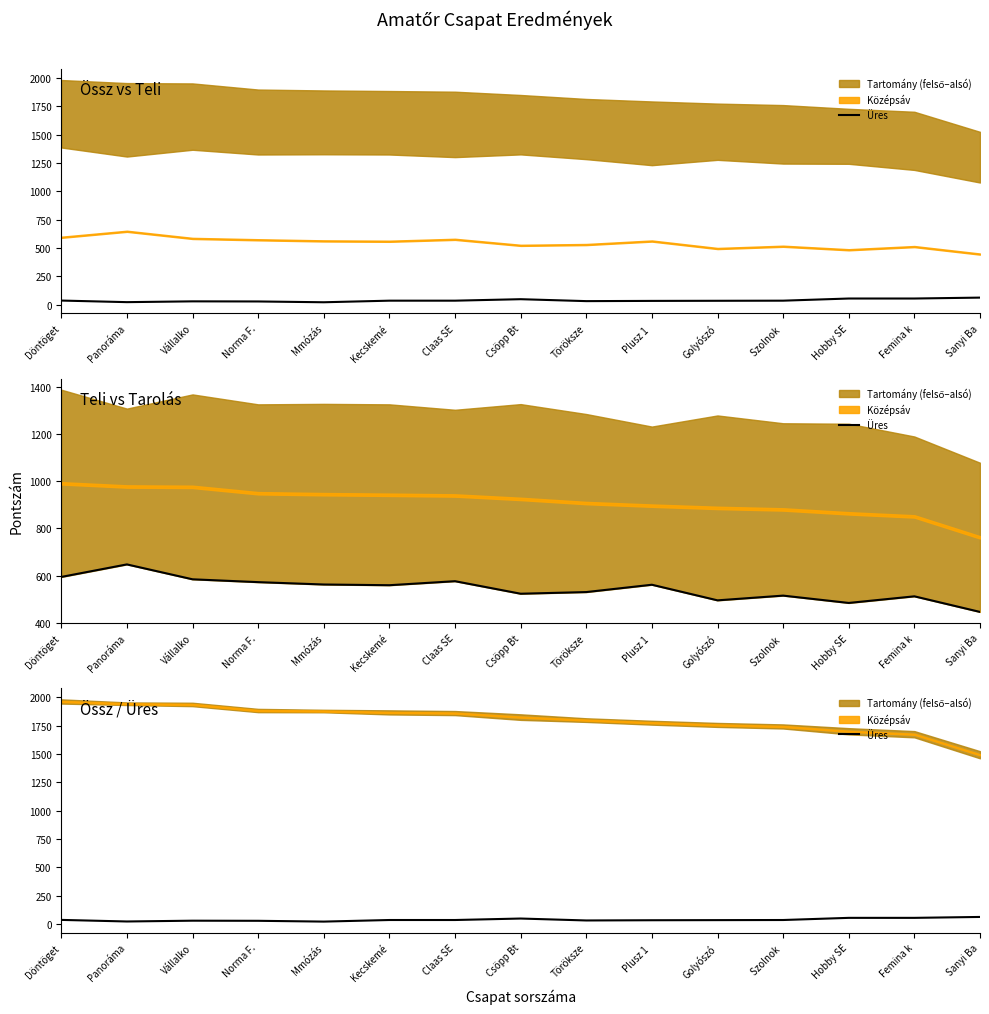

Reading right to left, extract all data points from this chart.

63	55	55	36	35	34	32	49	36	36	22	29	30	23	37